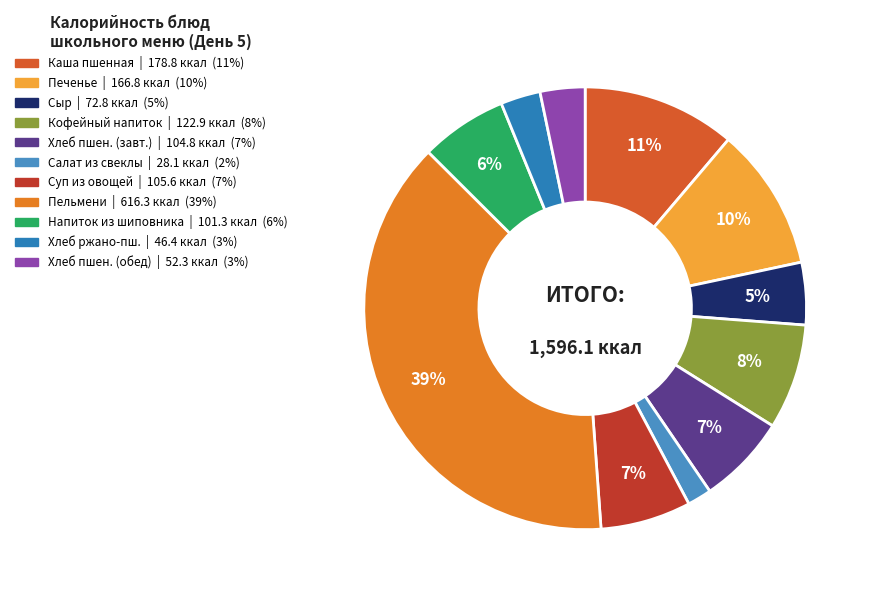

Is there a majority slice in this chart?

No